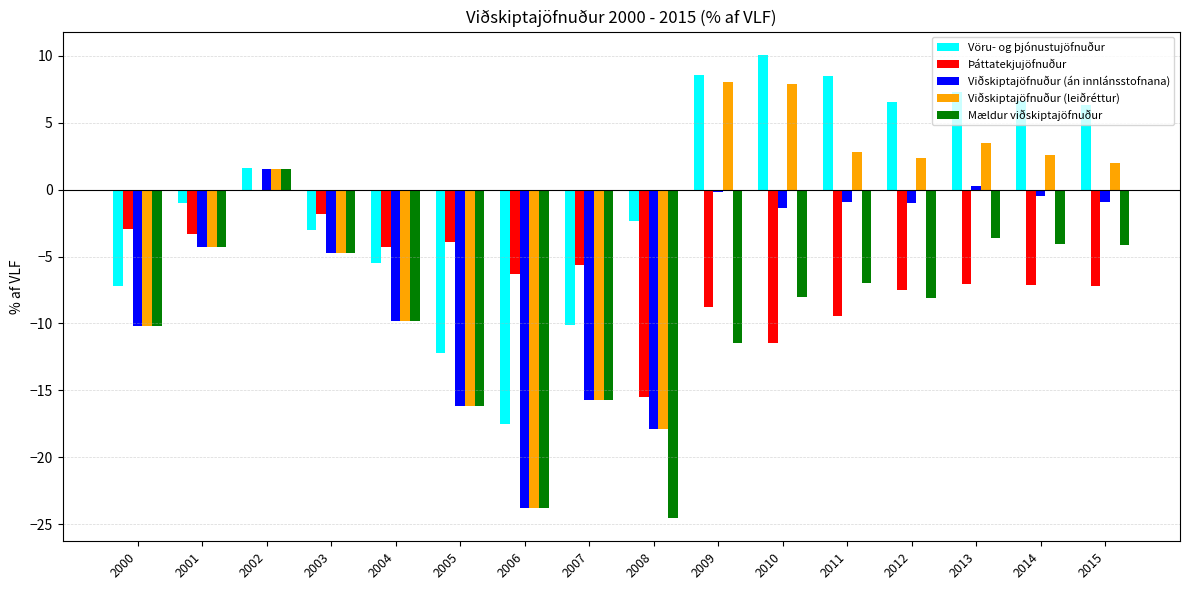

Which series changed the most between 2002 and 2013?

Þáttatekjujöfnuður